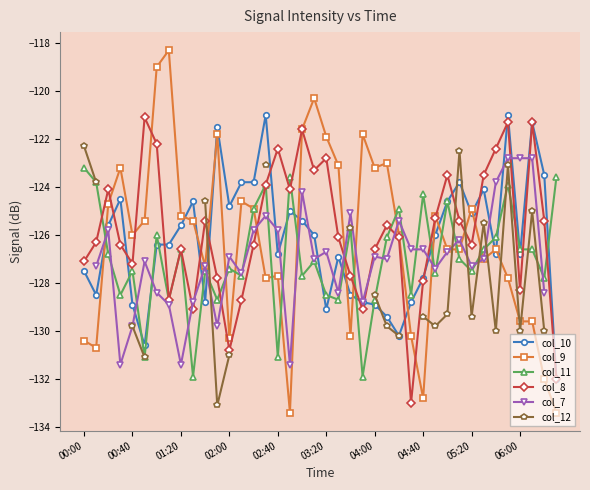

What is the highest value of the col_8 series?

-121.1